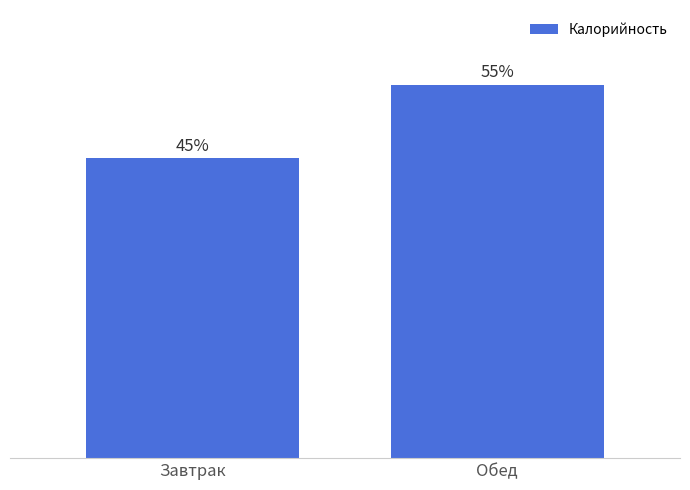

Are the bars horizontal?

No